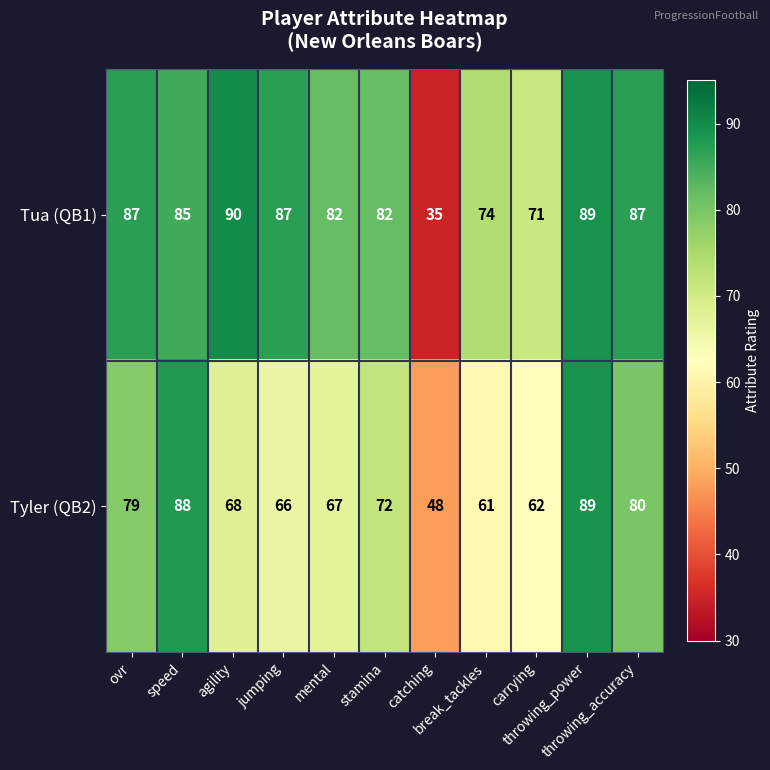

How many values in the Tua (QB1) series are below 85?

5